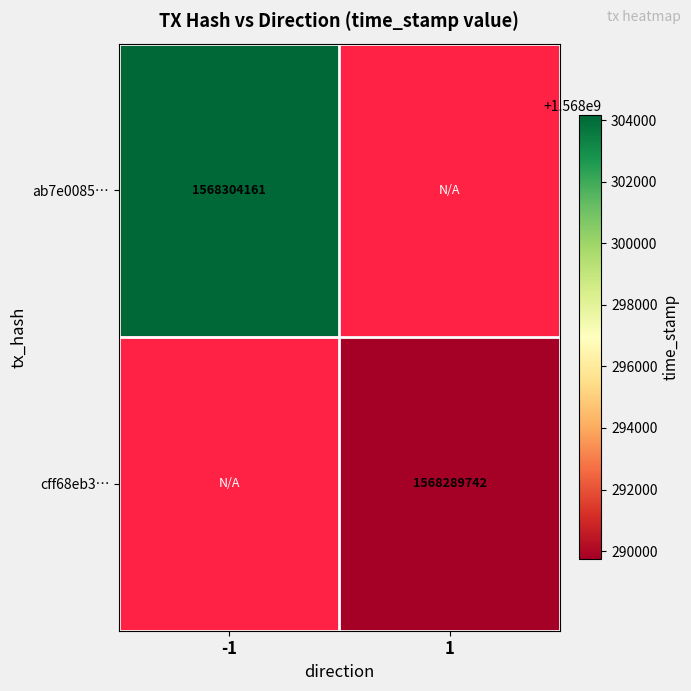

The cff68eb3… series shows 1568289742 at 1. True or false?

True